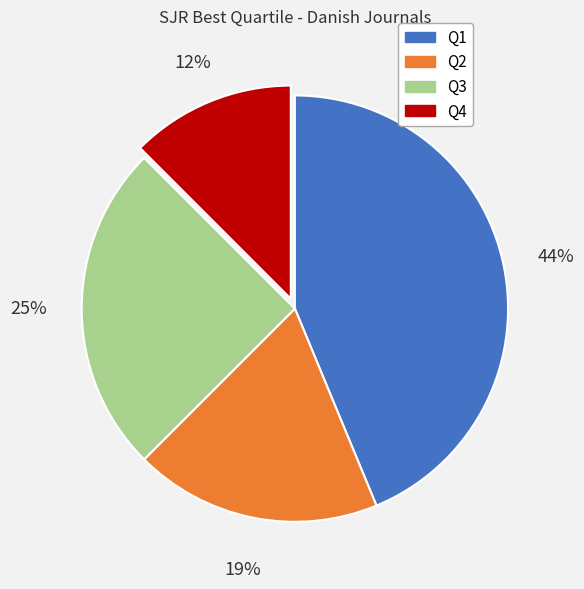

True or false: Q1 accounts for 44% of the total.

True